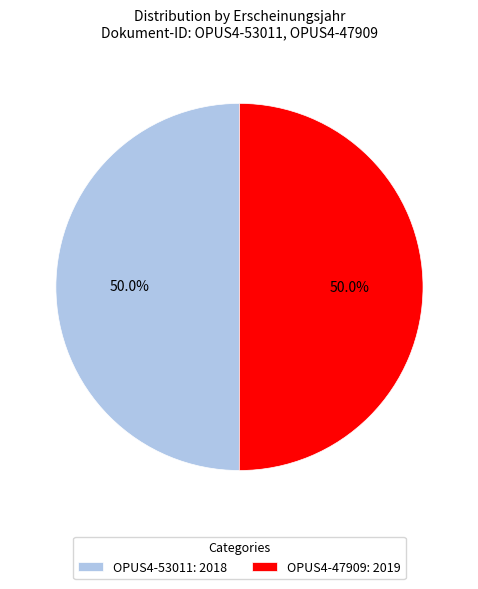

Combined, what portion of the pie is OPUS4-47909: 2019 and OPUS4-53011: 2018?

100.0%